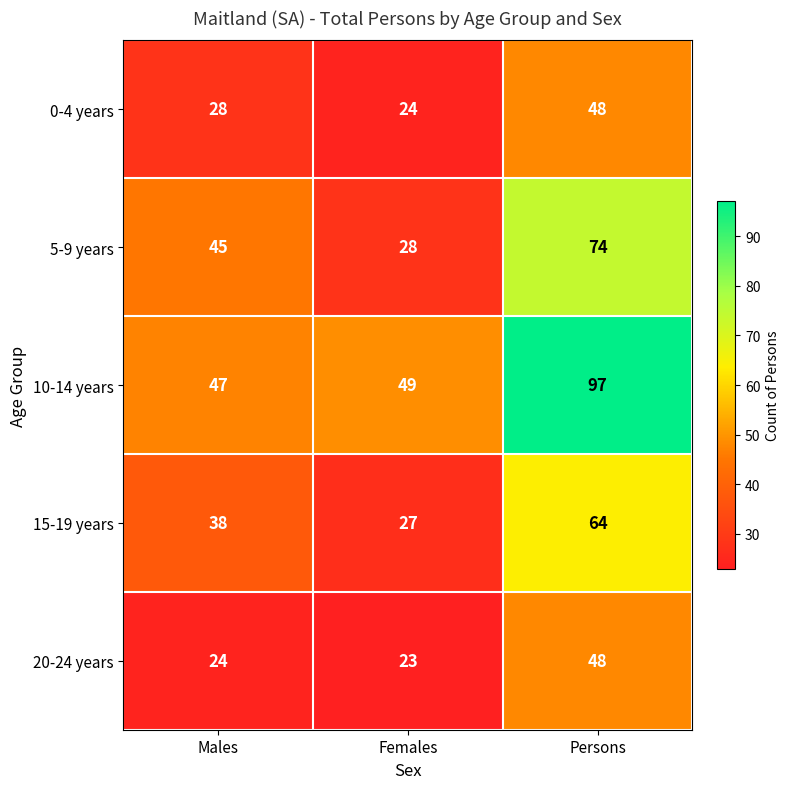

What is the spread (max minus min) of values at Females?

26